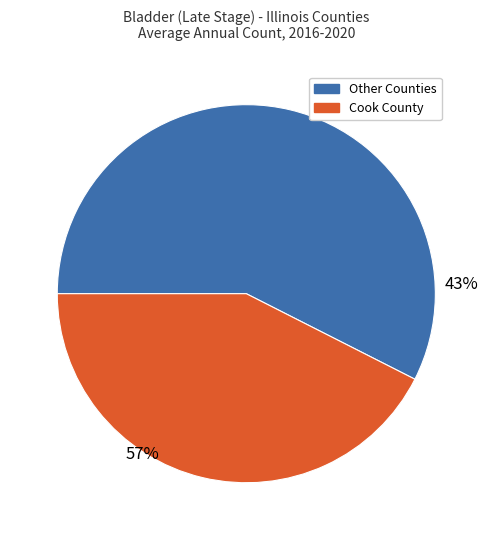

Is Winnebago County the majority of the pie?

No